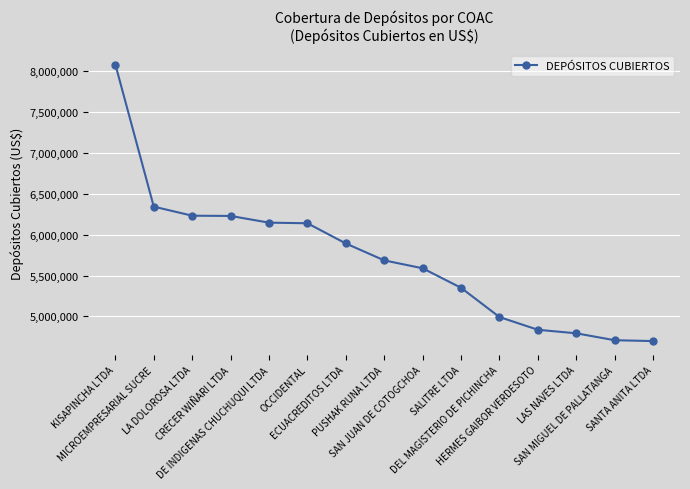

What is the average value?

5714568.6